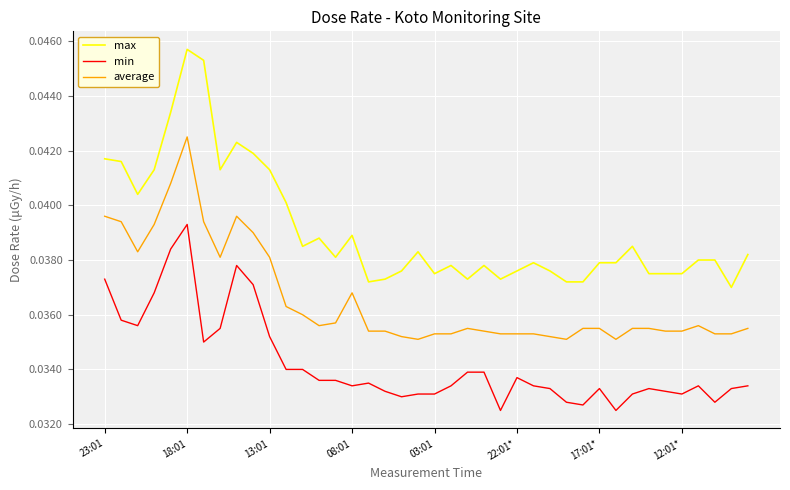

Is this an area chart (filled region under the line)?

No